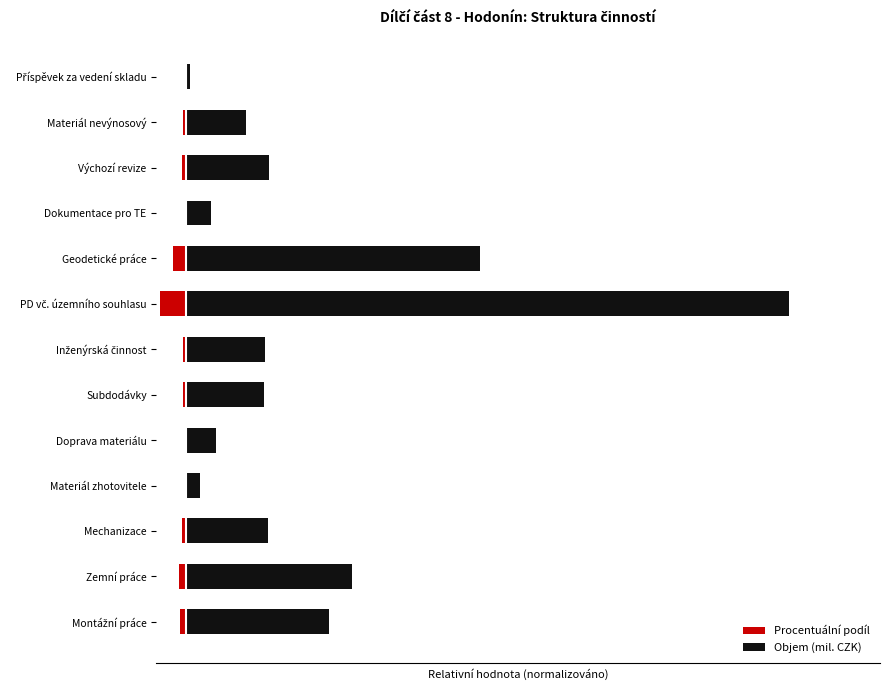

How many bars are there in total?

26